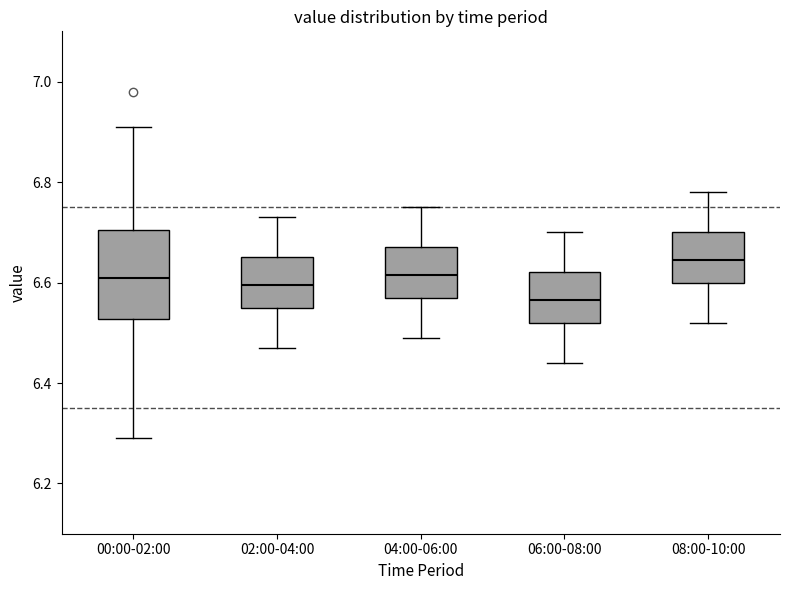

Reading left to right, read every box against the y-axis: the position of its median line, the range the box covers, and the ends of its whiskers. The values are not printed on the chart, so give them approximately, as read against the axis.

00:00-02:00: median 6.62, box 6.52 to 6.70, whiskers 6.30 to 6.92
02:00-04:00: median 6.60, box 6.56 to 6.66, whiskers 6.48 to 6.74
04:00-06:00: median 6.62, box 6.58 to 6.68, whiskers 6.50 to 6.76
06:00-08:00: median 6.56, box 6.52 to 6.62, whiskers 6.44 to 6.70
08:00-10:00: median 6.64, box 6.60 to 6.70, whiskers 6.52 to 6.78